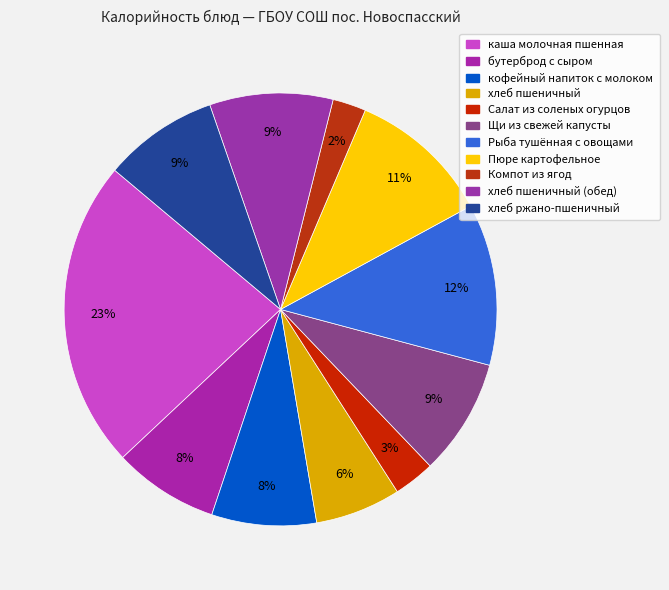

How many slices are in this pie chart?

11